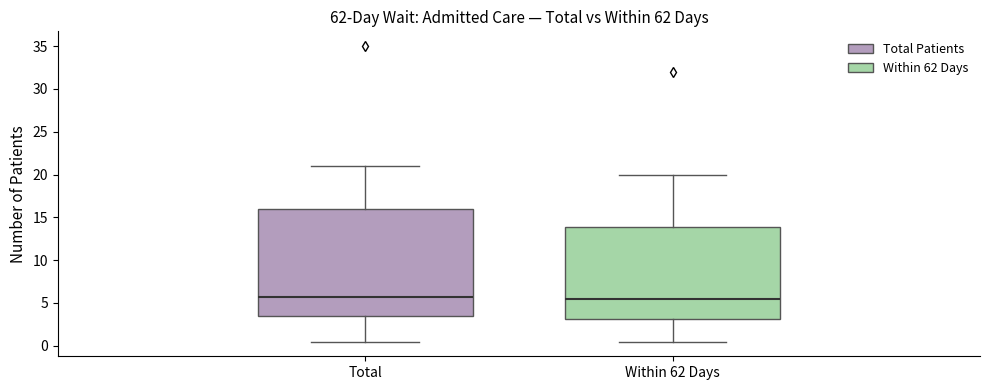

Reading left to right, read every box against the y-axis: the position of its median line, the range the box covers, and the ends of its whiskers. The values are not printed on the chart, so give them approximately, as read against the axis.

Total: median 6.0, box 3.5 to 16.0, whiskers 0.5 to 21.0
Within 62 Days: median 5.5, box 3.0 to 14.0, whiskers 0.5 to 20.0